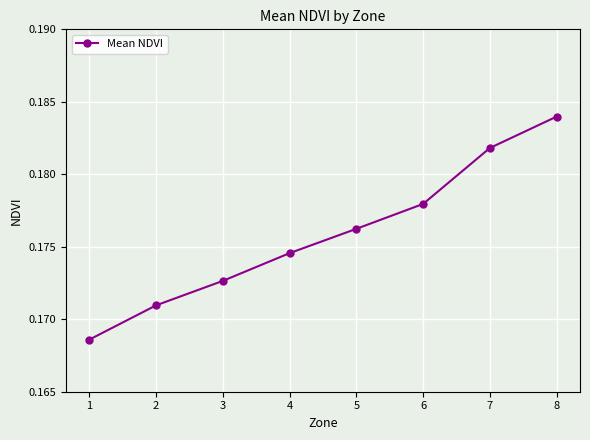

How many values are between 0 and 1?

8